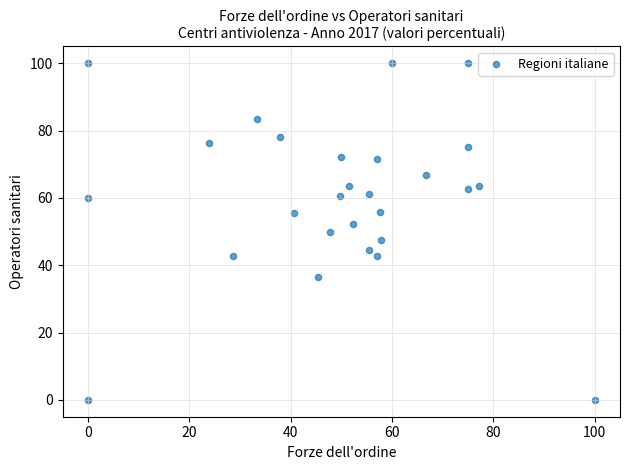

What is the range of Y values (max minus min)?

100.0